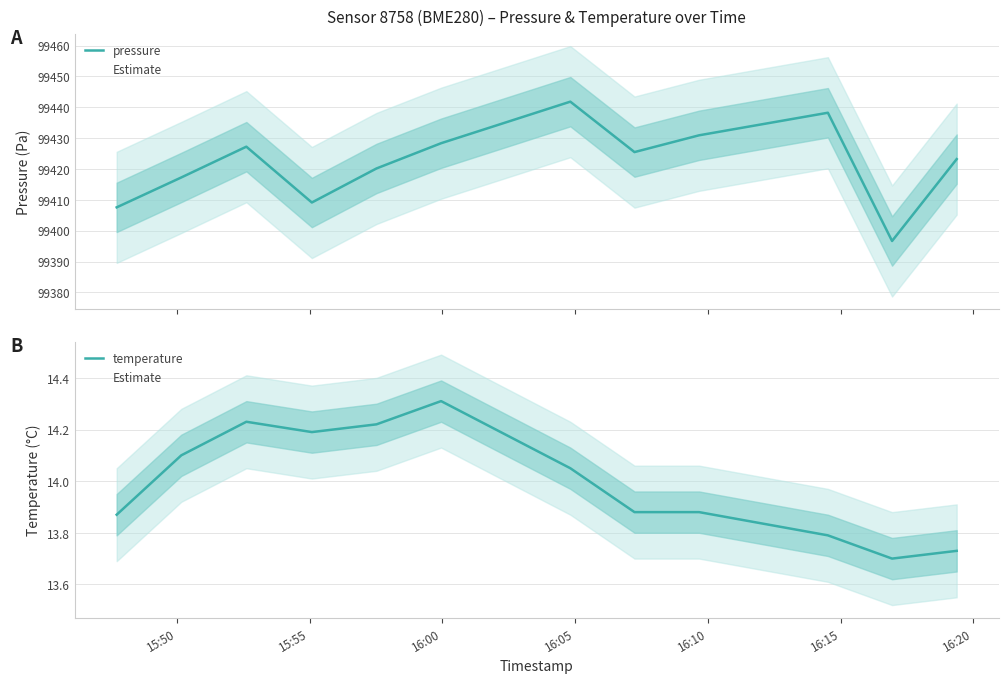

Rank the series by their maximum value, from highest to lowest.

pressure, temperature